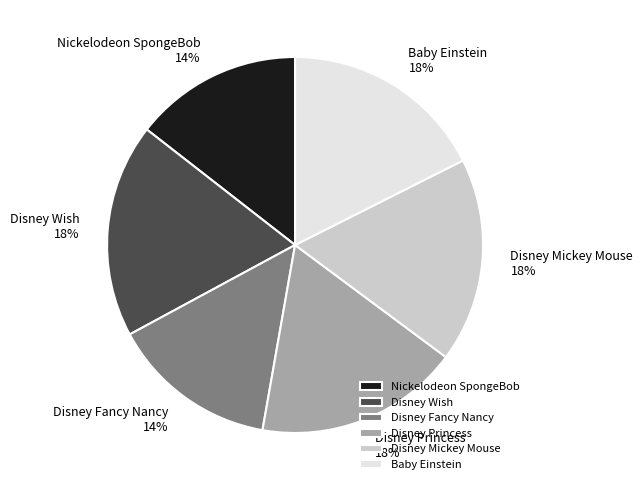

What percentage is the Baby Einstein slice, to the nearest percent?

18%